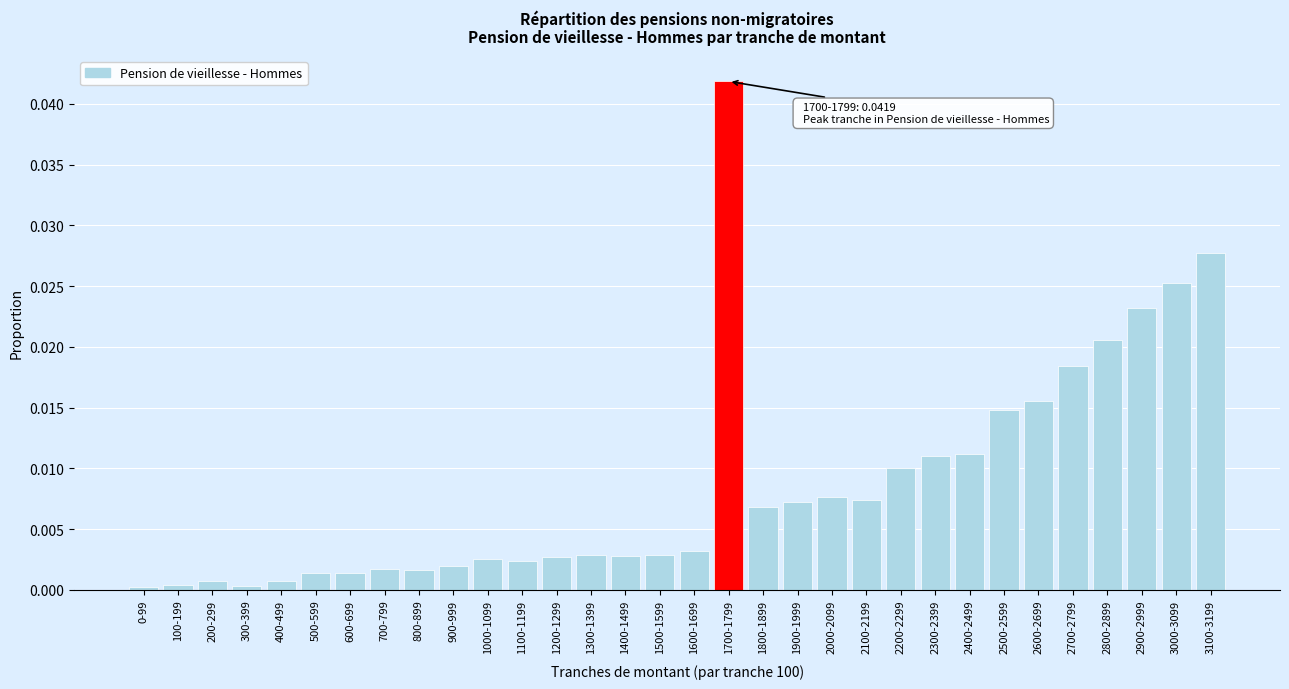

Which has a higher value, 1500-1599 or 800-899?

1500-1599